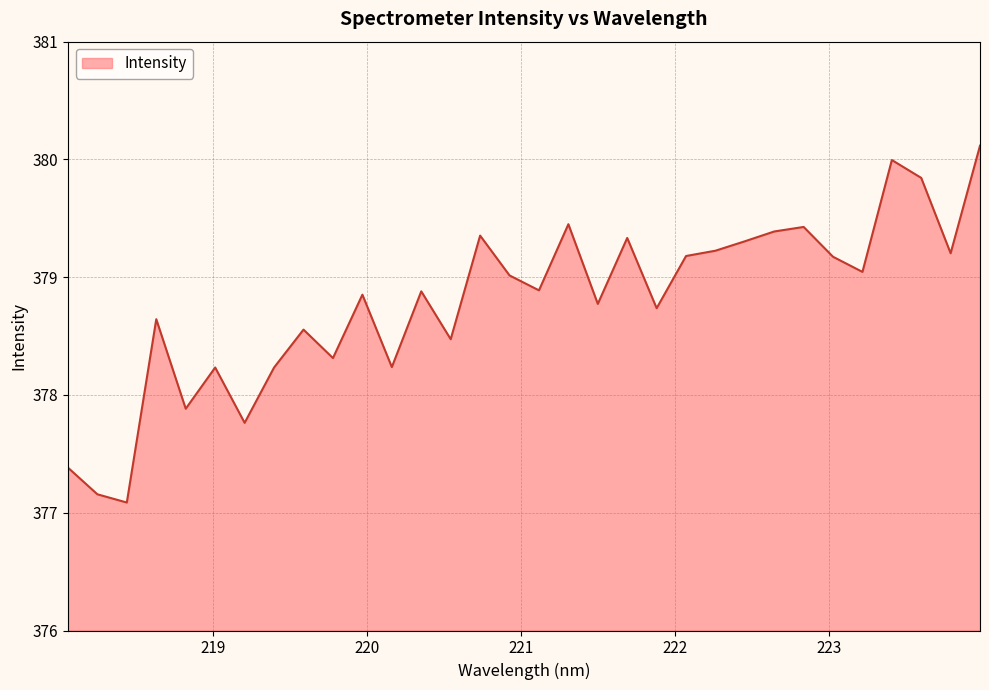

What is the maximum value shown in the chart?

380.1